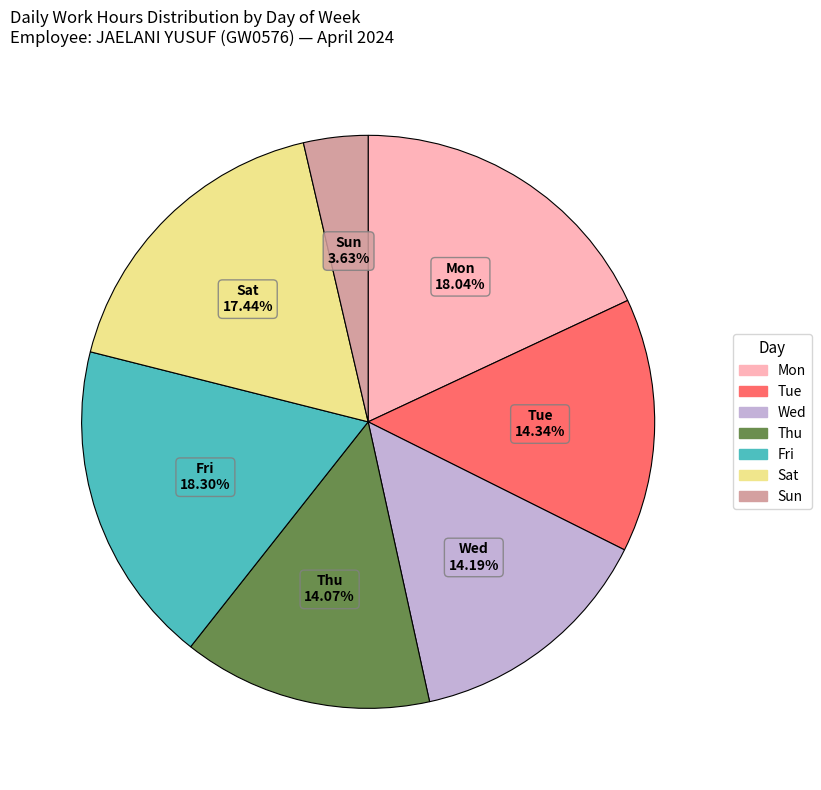

Does any single category account for the majority?

No